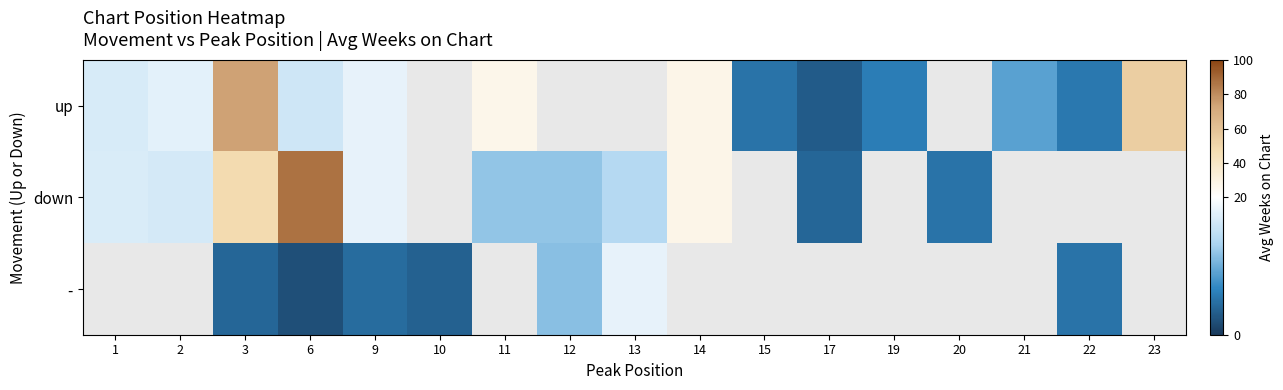

Which series has the widest spread of values?

down